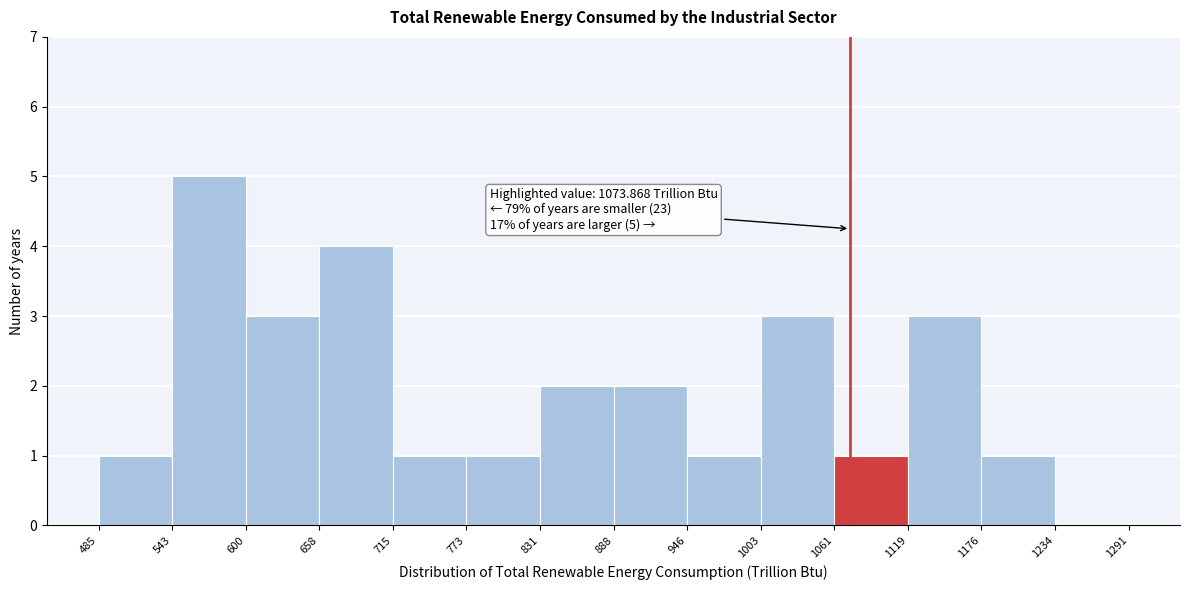

Over which range of the x-axis is the bar tallest?

543 to 600